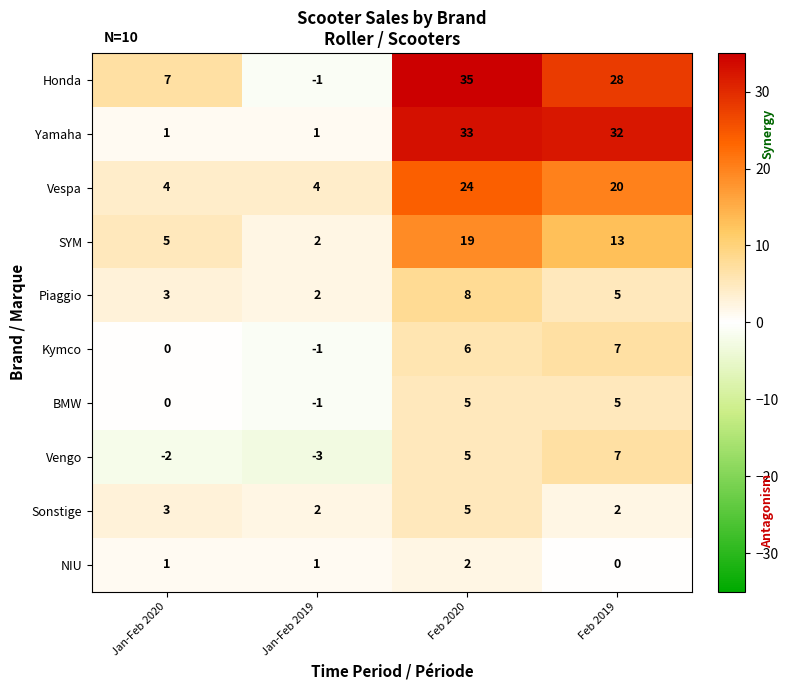

How many Sonstige values are between 2 and 5?

4